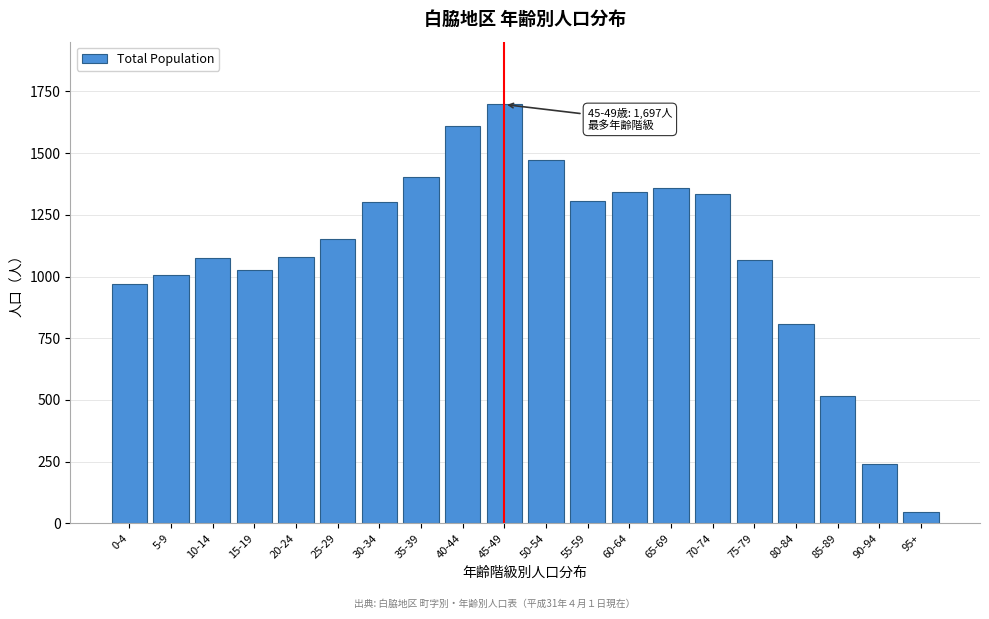

What is the change in value from 10-14 to 50-54?

+395